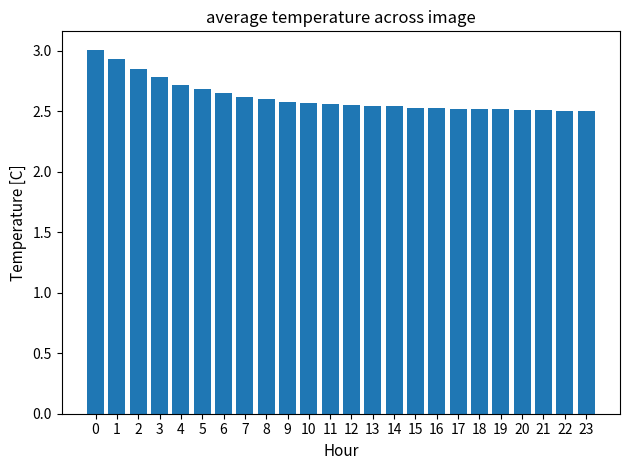

What is the ratio of the value at 10 to the value at 6?

1.0